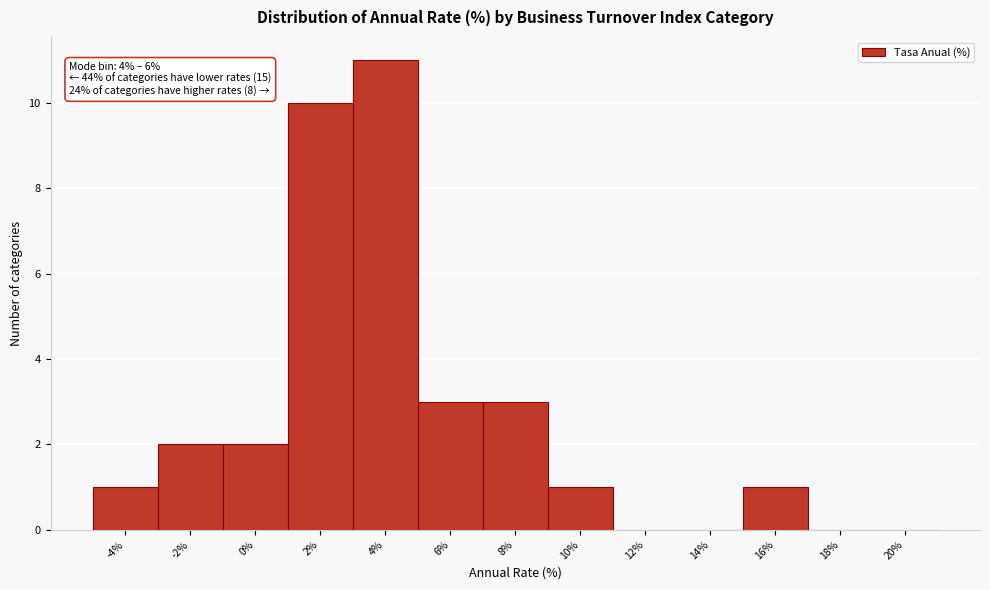

Reading left to right, list all the values displayed in this chart.

-4%=1	-2%=2	0%=2	2%=10	4%=11	6%=3	8%=3	10%=1	12%=0	14%=0	16%=1	18%=0	20%=0